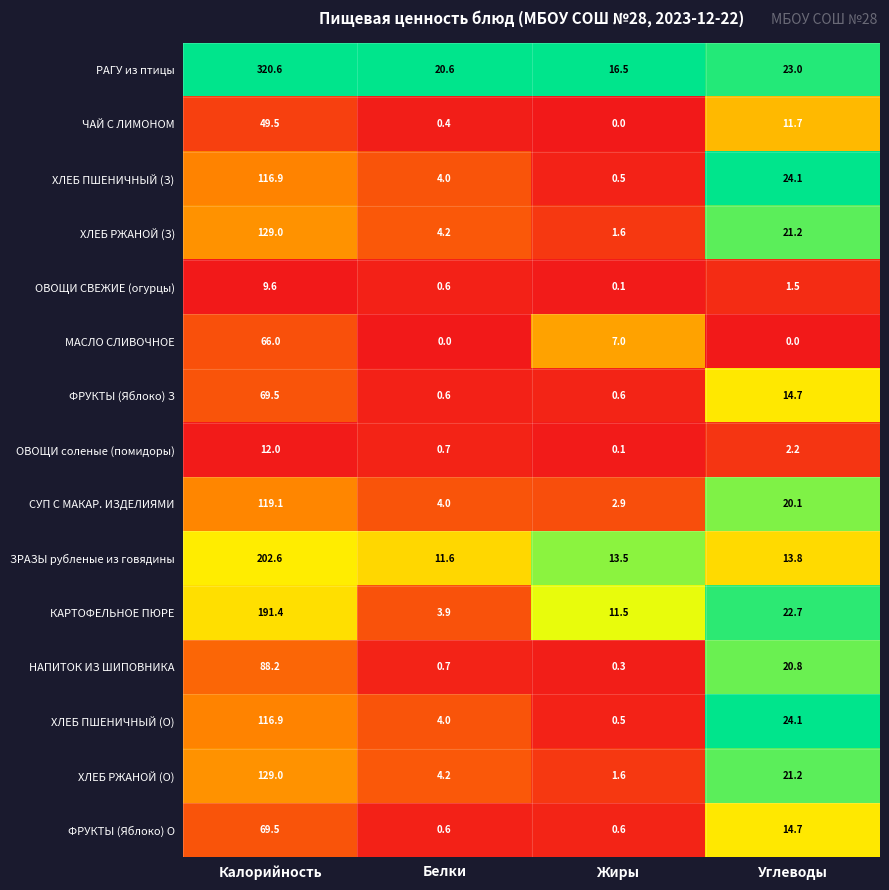

How many distinct data groups are displayed?

15